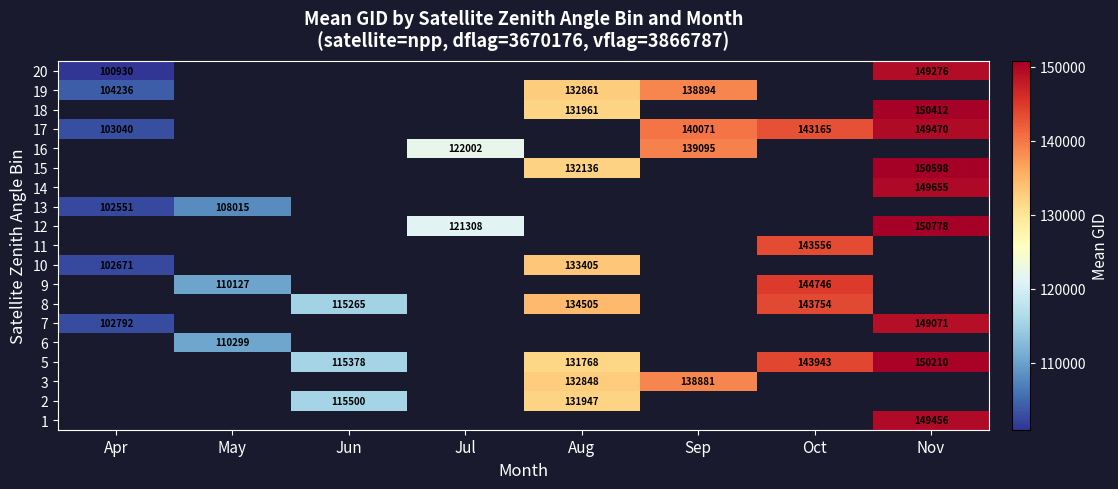

True or false: 5 has a value of 248045 at Nov.

False